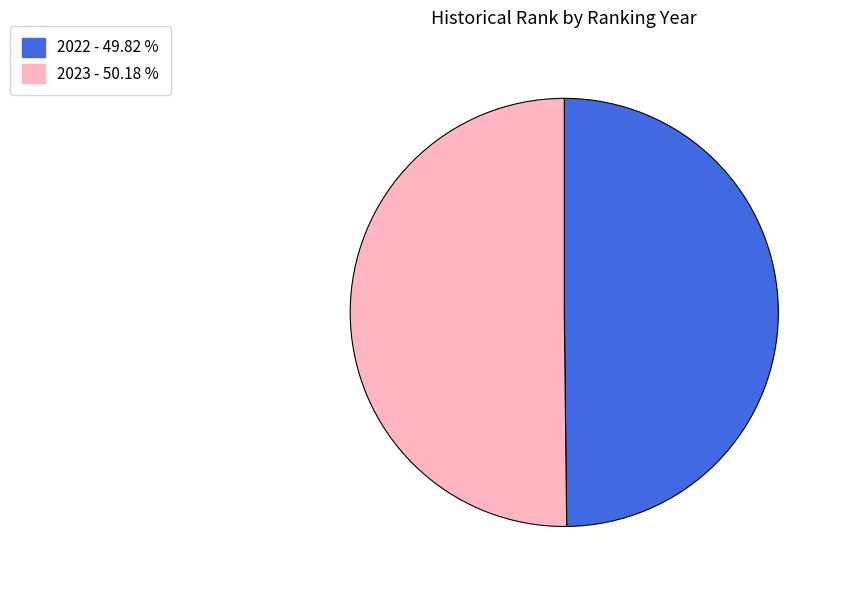

Is the sum of 2022 and 2023 greater than half?

Yes